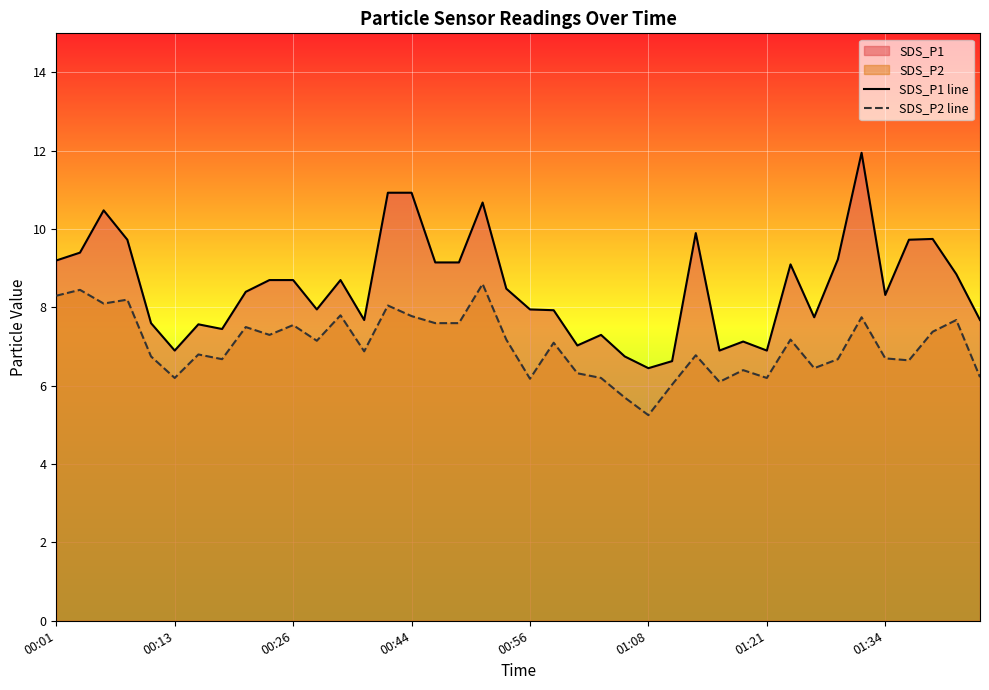

What is the greatest value displayed?

11.9